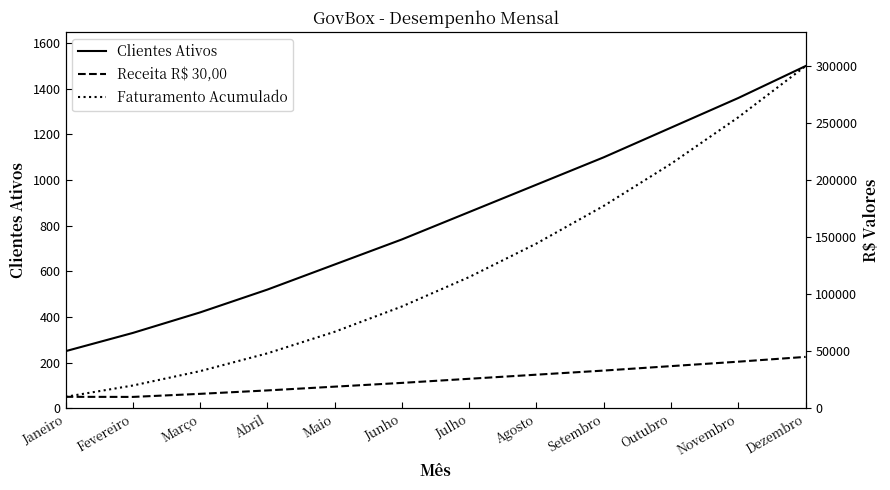

How many lines are shown in the chart?

3